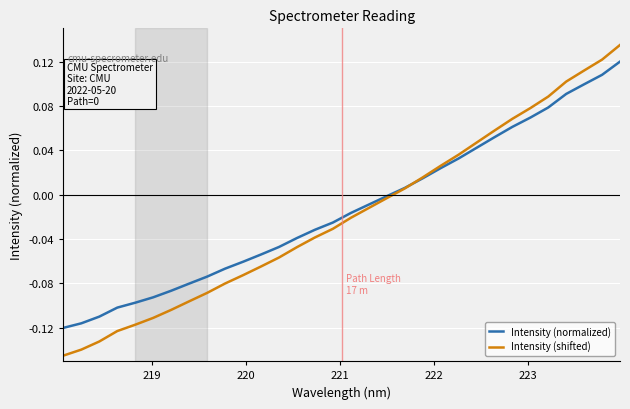

List the series in order of their peak value, lowest first.

Intensity (normalized), Intensity (shifted)